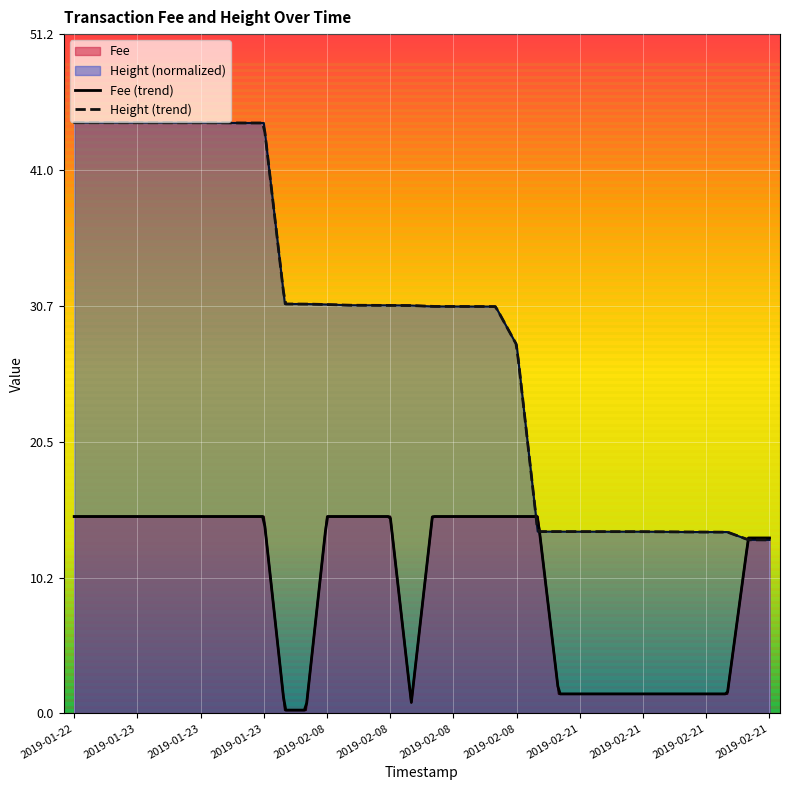

Which series changed the most between 2019-01-23 and 2019-02-21?

Height